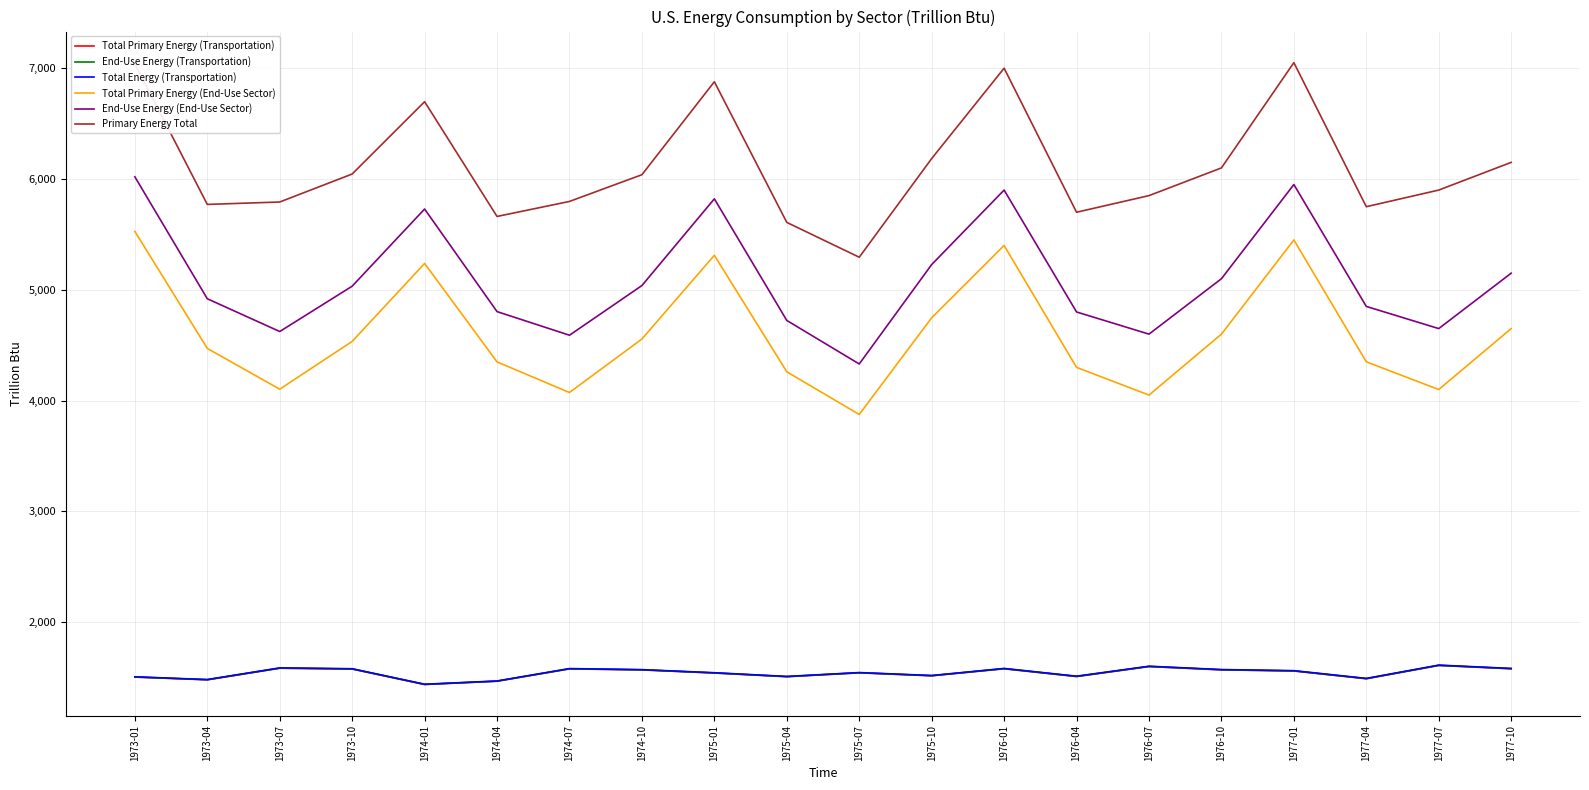

Which series has the largest range (max minus min)?

Primary Energy Total